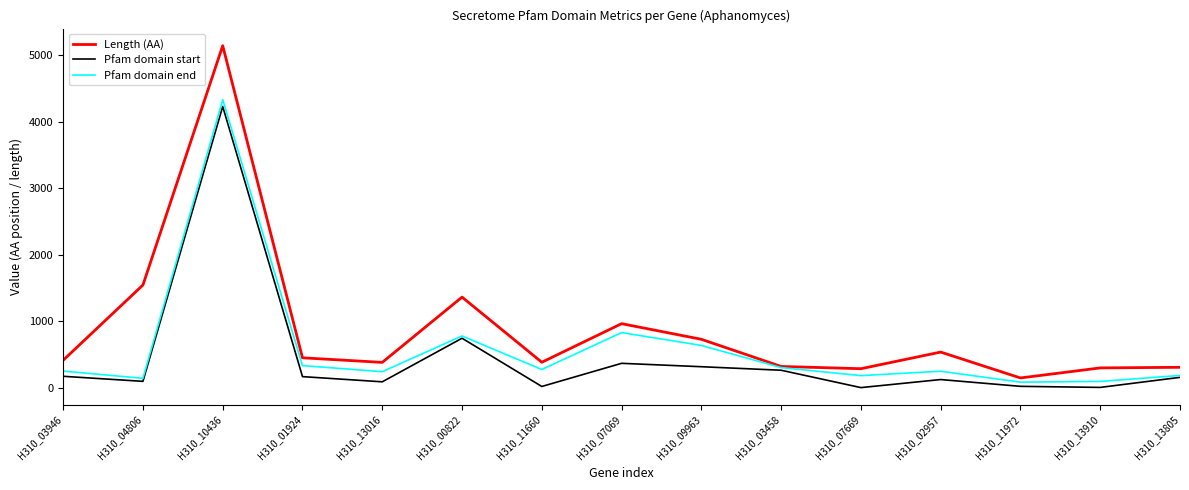

What is the sum of all Length (AA) values?

13244